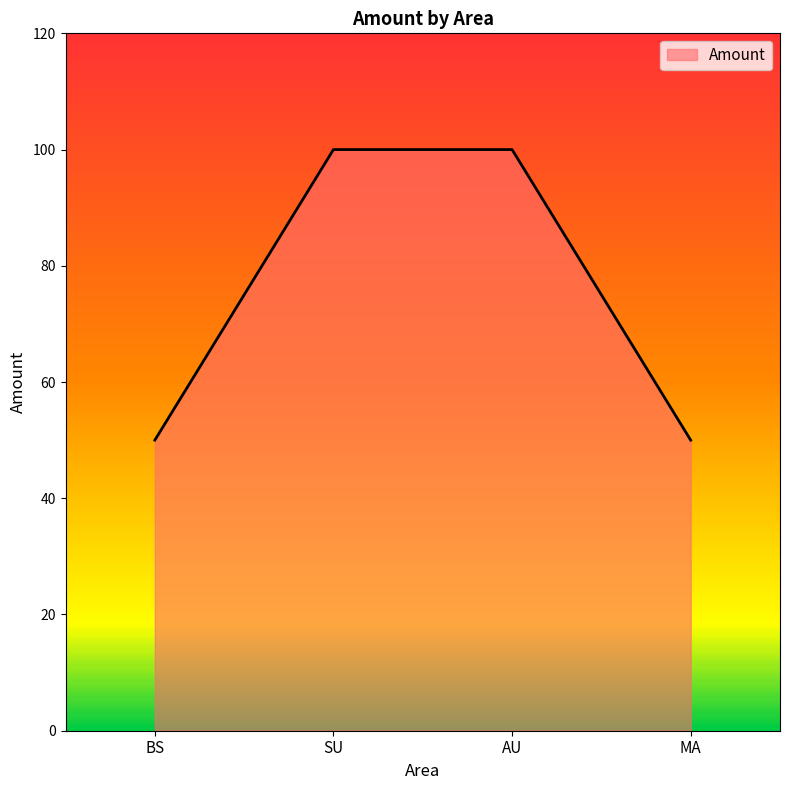

What is the sum of all values?

300